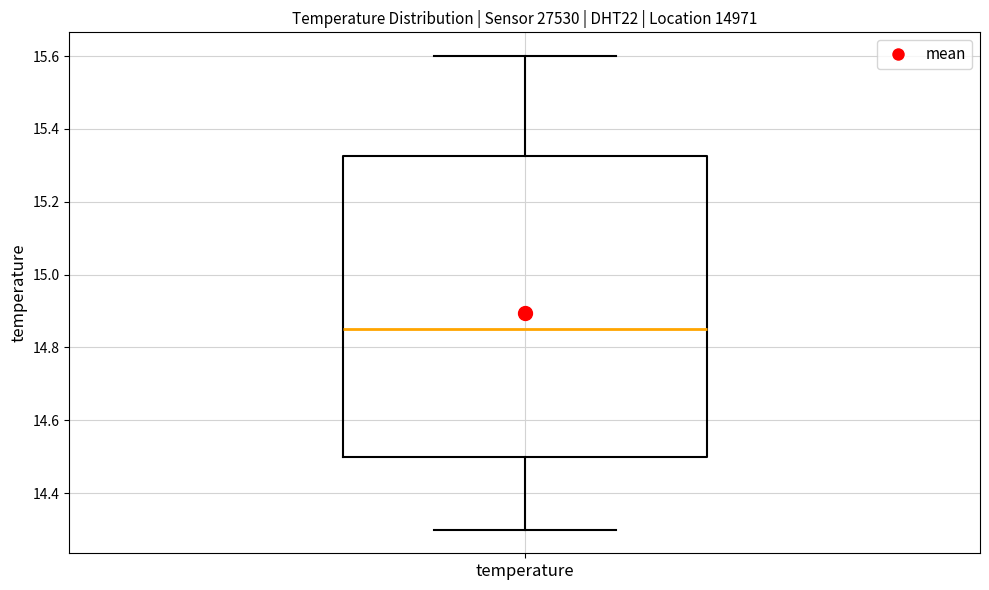

Read this box plot against the y-axis: the position of the median line, the range covered by the box, and the ends of both whiskers. The values are not printed on the chart, so give them approximately, as read against the axis.

median 14.86, box 14.50 to 15.32, whiskers 14.30 to 15.60